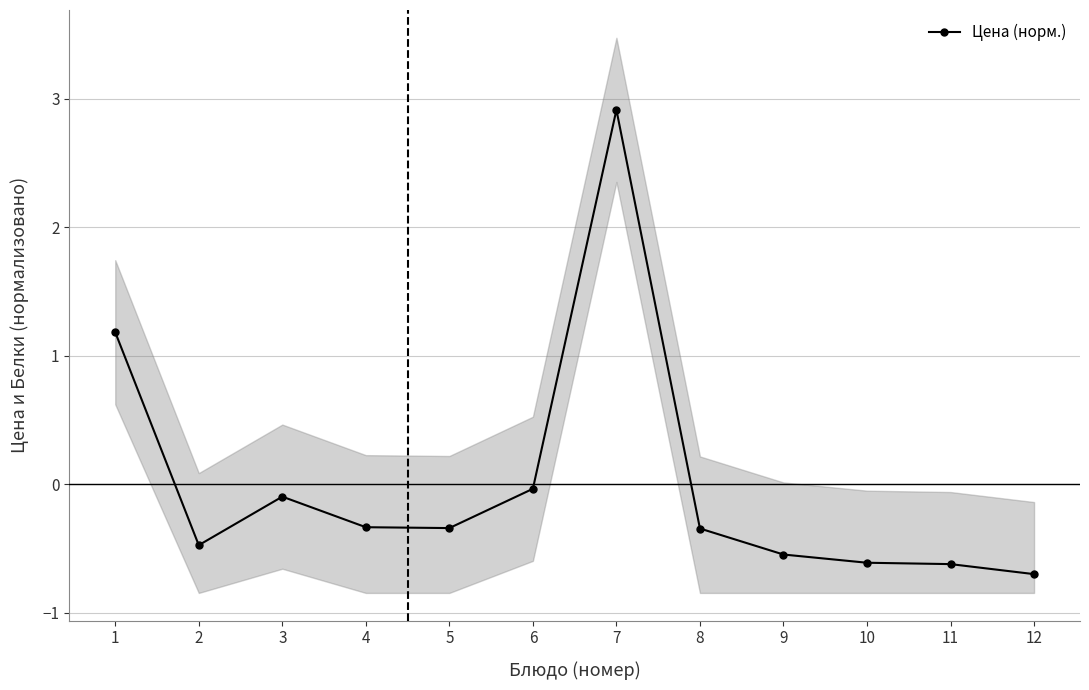

Reading left to right, transcribe all the data shown in this chart.

1.2	-0.5	-0.1	-0.3	-0.3	-0.0	2.9	-0.3	-0.5	-0.6	-0.6	-0.7